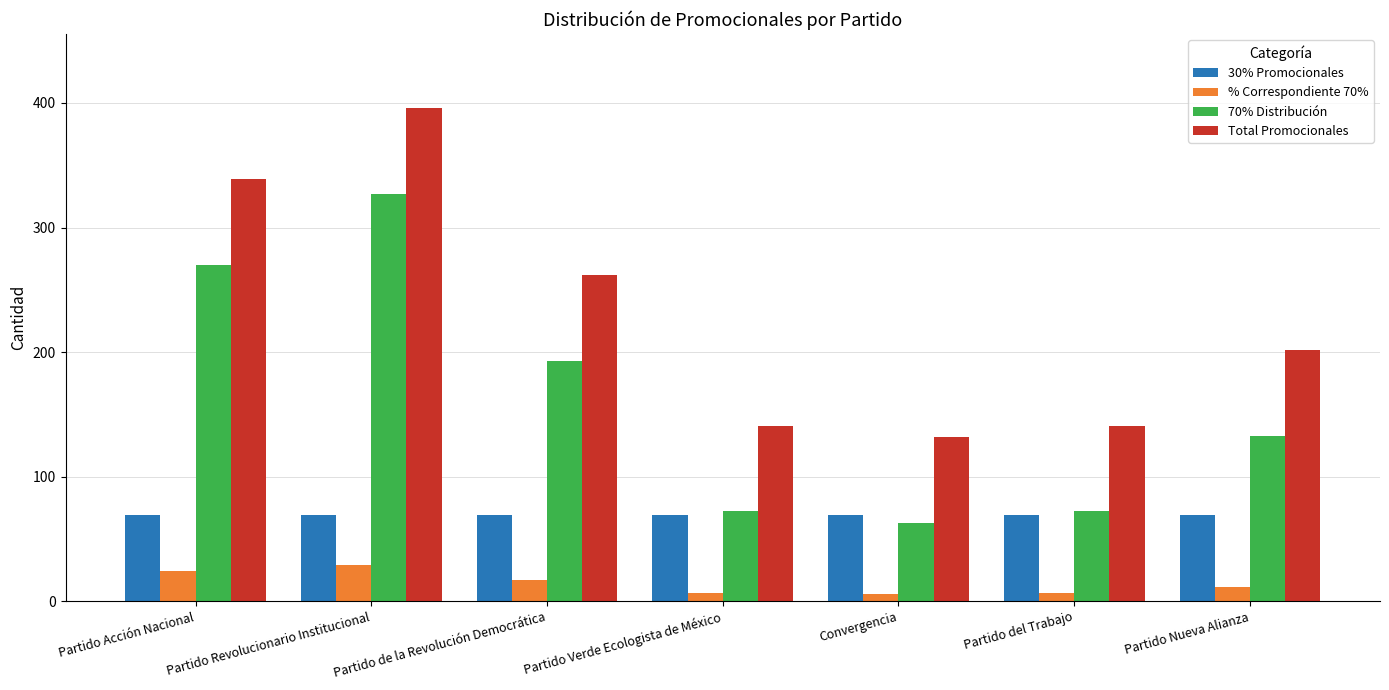

How many values in the % Correspondiente 70% series exceed 11?

4